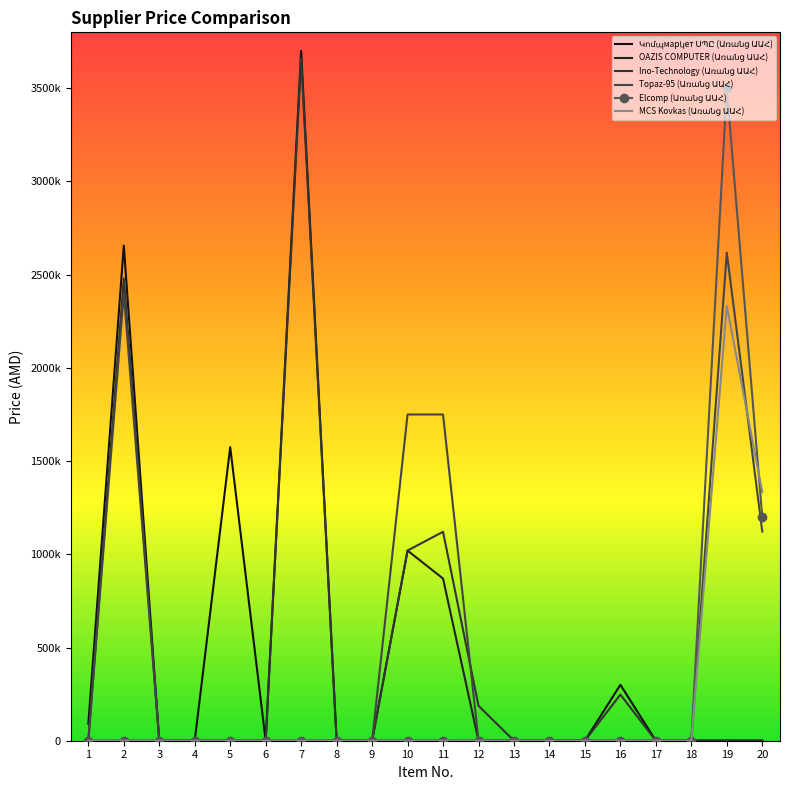

Is the value of Elcomp (Առանց ԱԱՀ) at 14 greater than the value of Topaz-95 (Առանց ԱԱՀ) at 7?

No